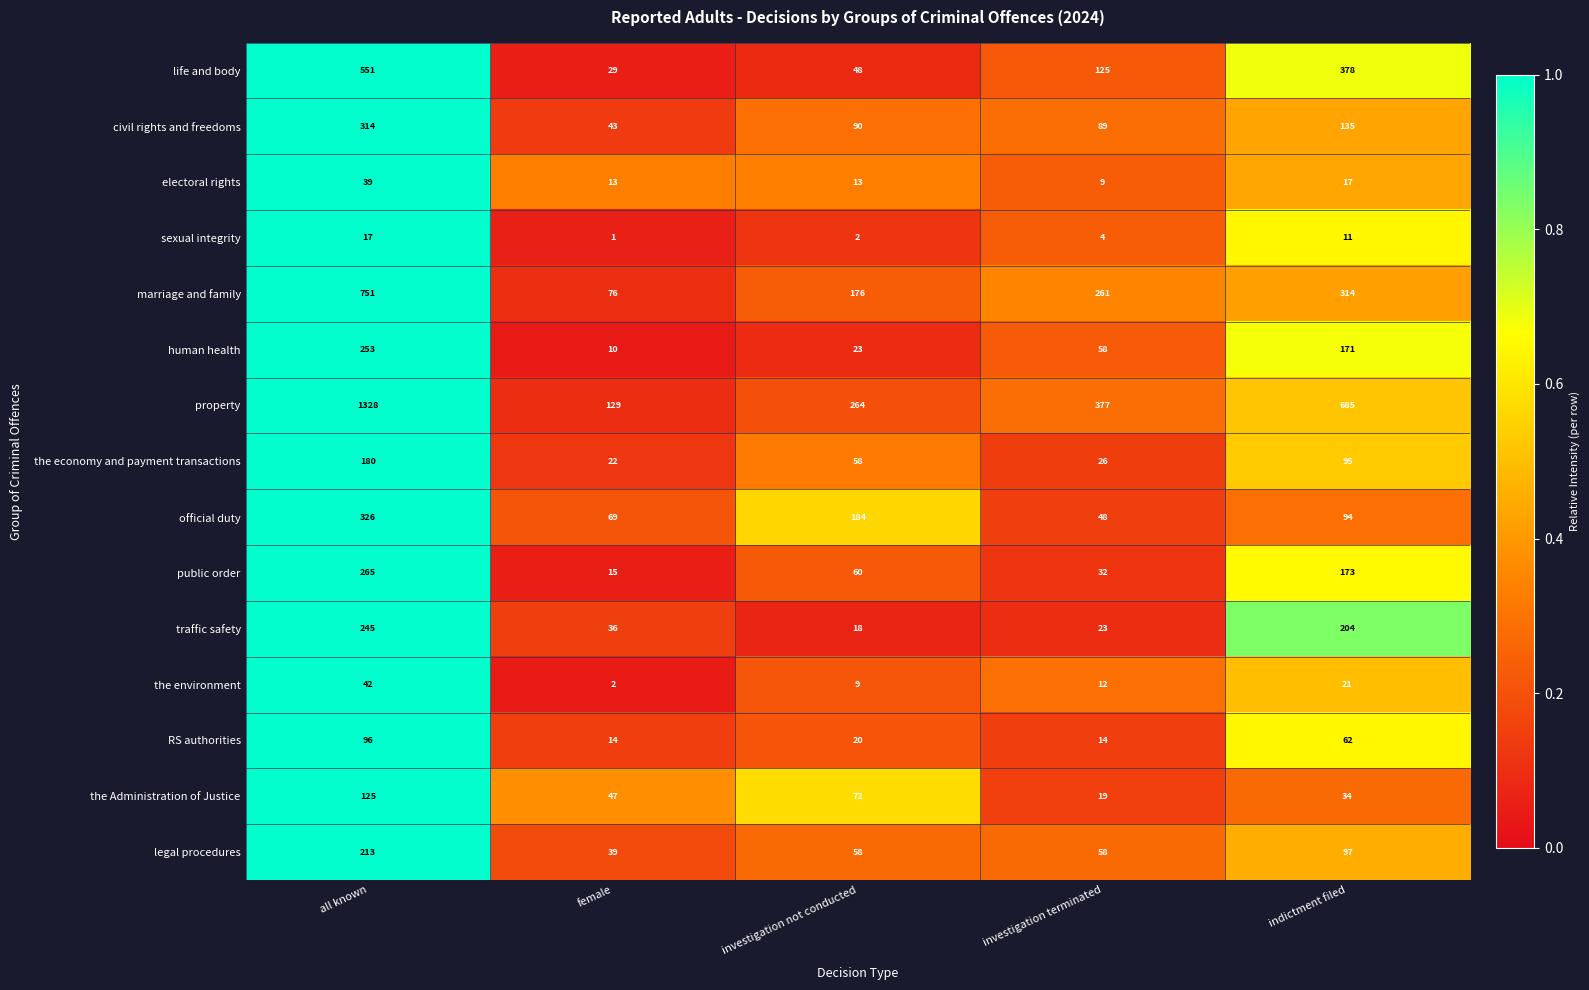

Which series changed the most between all known and female?

property